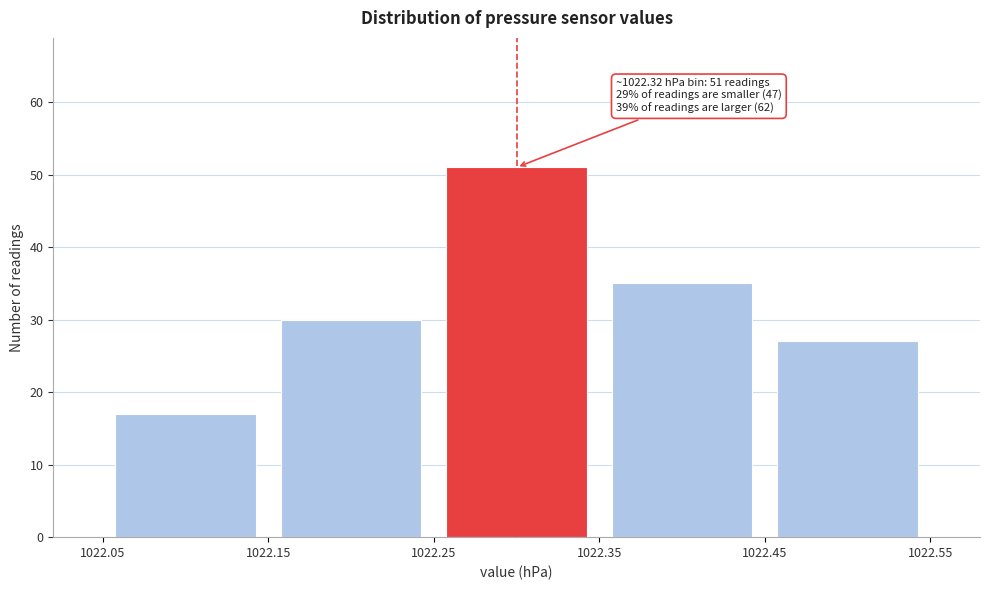

Which range on the x-axis has the tallest bar?

1022.25 to 1022.35